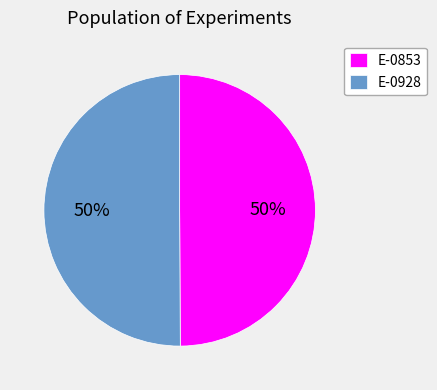

True or false: E-0928 accounts for 50% of the total.

True